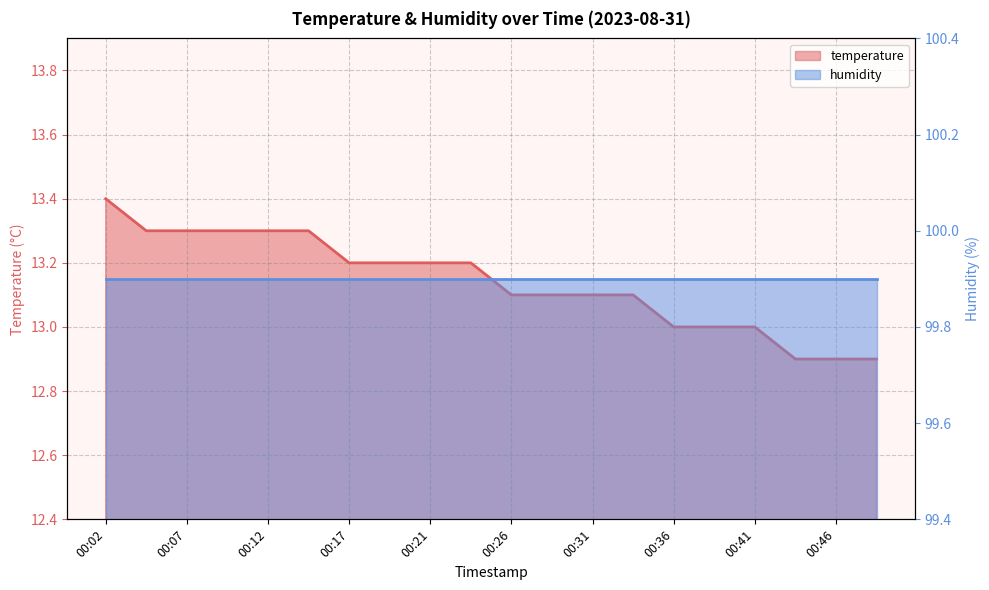

The value at 00:26 is 13.1. True or false?

True